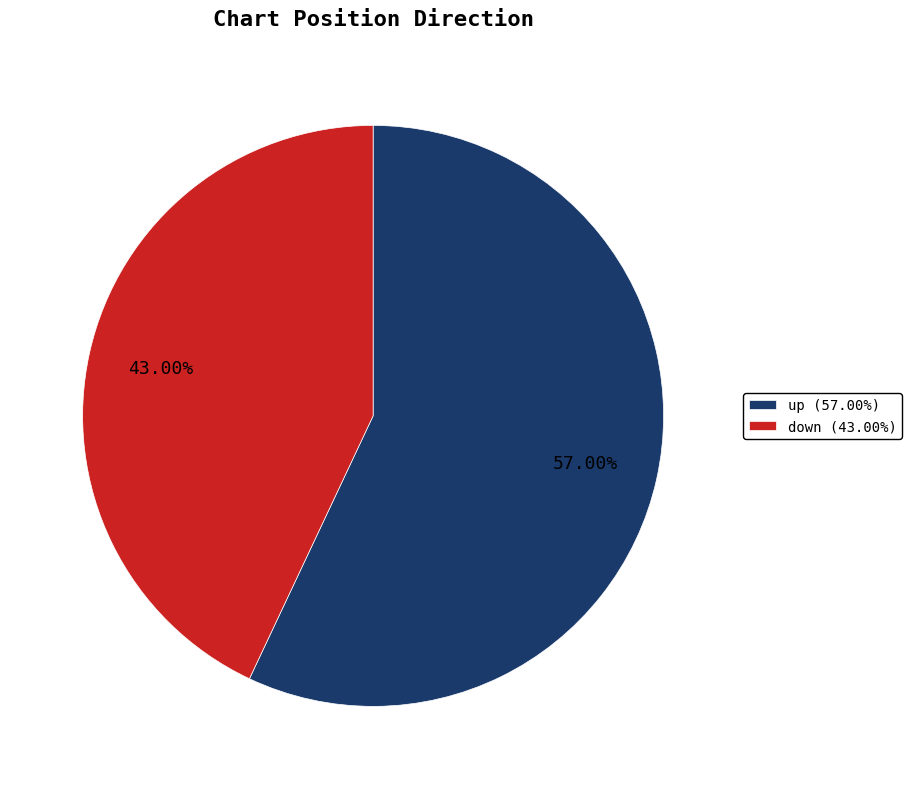

Which category has the biggest portion of the pie?

up